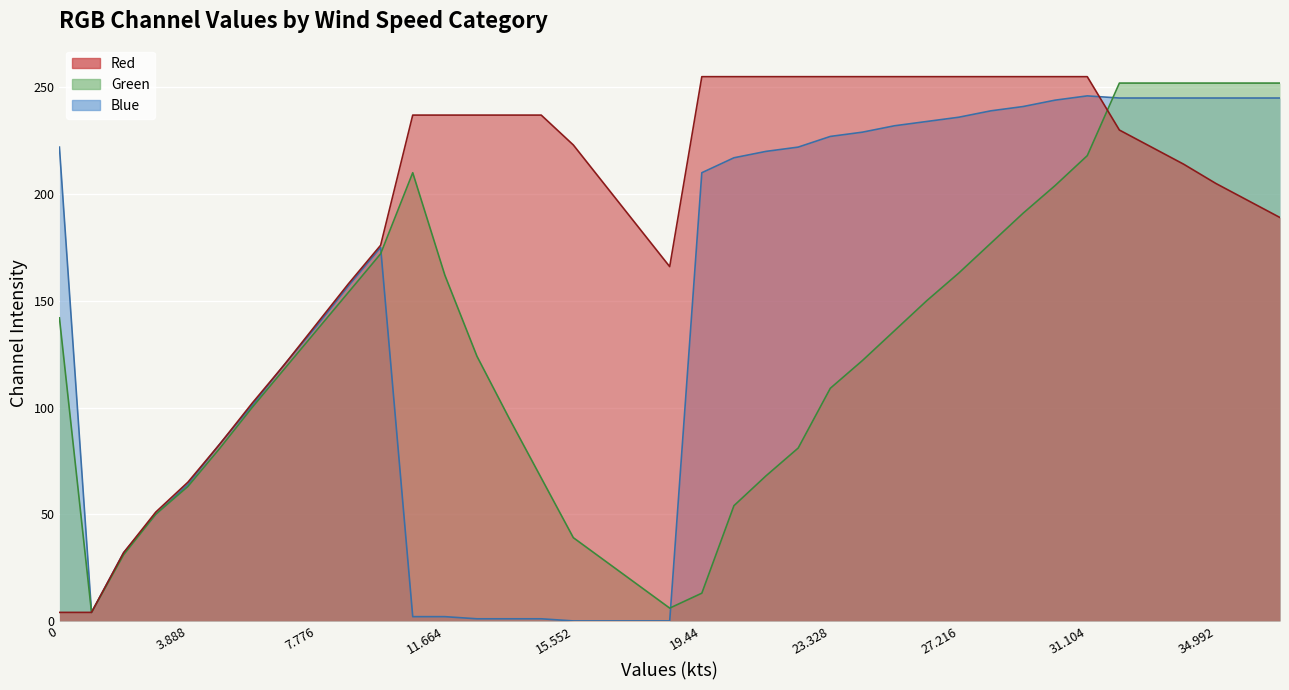

Rank the categories by Blue value from highest to lowest.

31.104, 32.076, 33.048, 34.02, 34.992, 36.936, >38.88, 30.132, 29.16, 28.188, 27.216, 26.244, 25.272, 24.3, 23.328, 0, 22.356, 21.384, 20.412, 19.44, 9.72, 8.748, 7.776, 6.804, 5.832, 4.86, 3.888, 2.916, 1.944, <0.972, 10.692, 11.664, 12.636, 13.608, 14.58, 15.552, 16.524, 17.496, 18.468